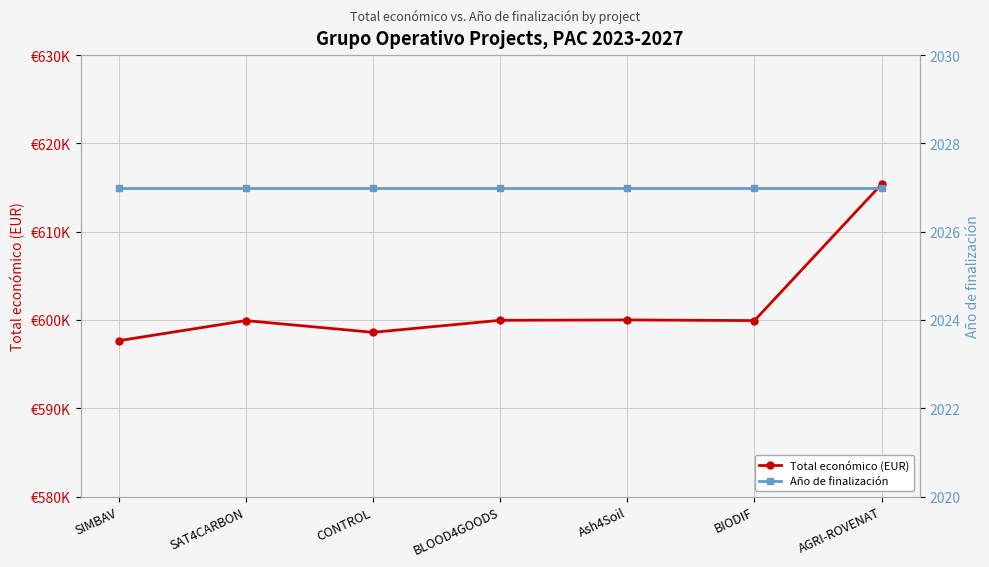

The Total económico (EUR) series shows 599960 at BLOOD4GOODS. True or false?

True